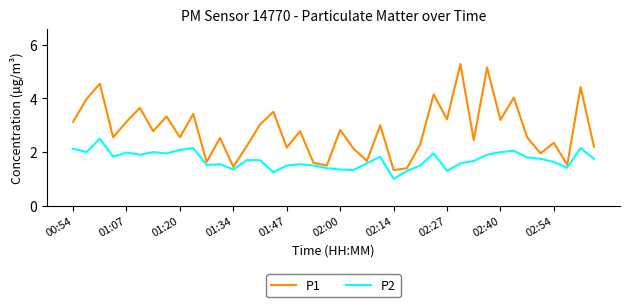

What is the sum of all P2 values?

68.4